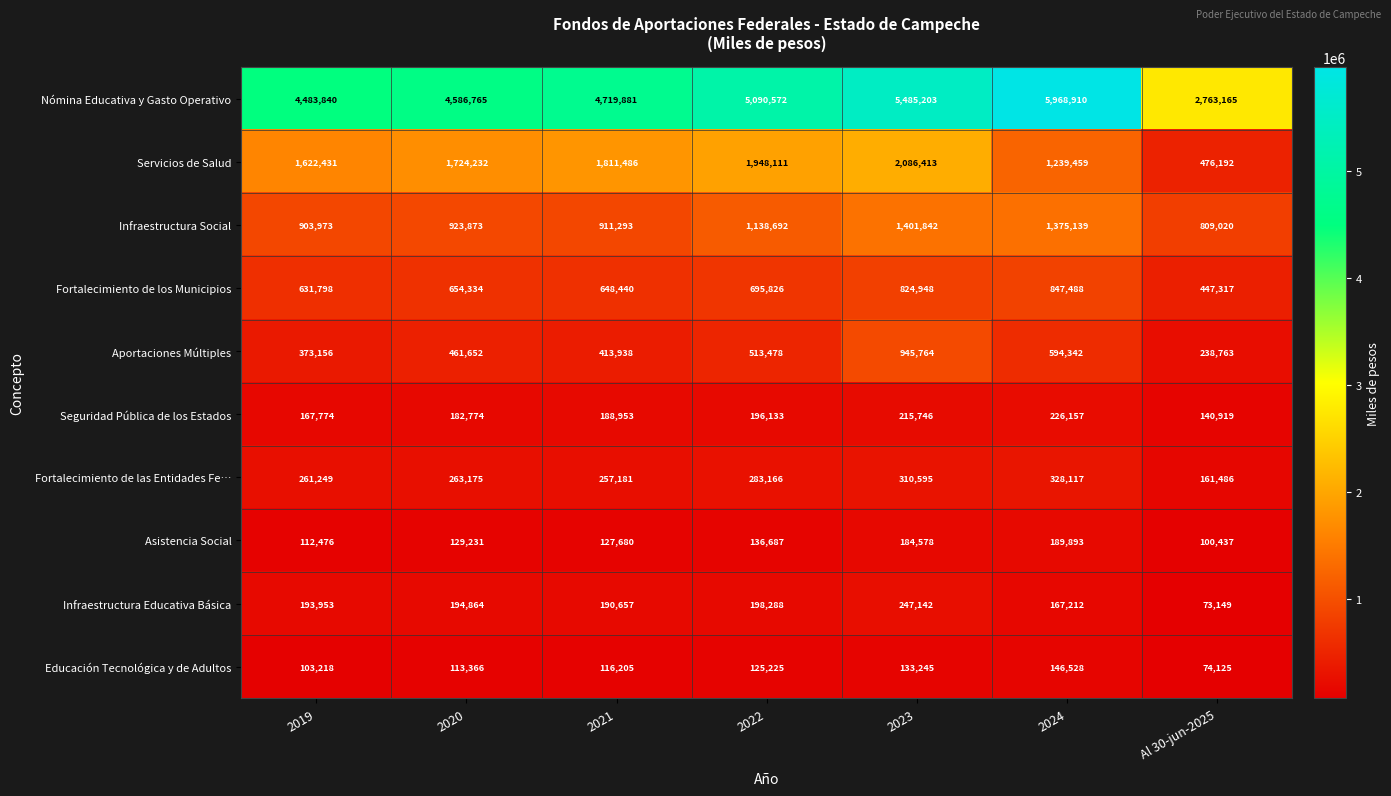

Which series has the widest spread of values?

Nómina Educativa y Gasto Operativo